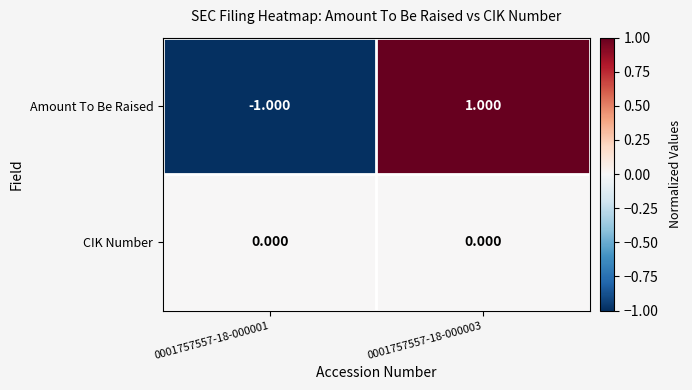

Between 0001757557-18-000001 and 0001757557-18-000003, which series saw the biggest shift?

Amount To Be Raised